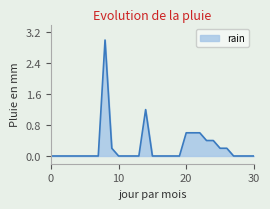

What is the difference between the maximum and minimum values?

3.0